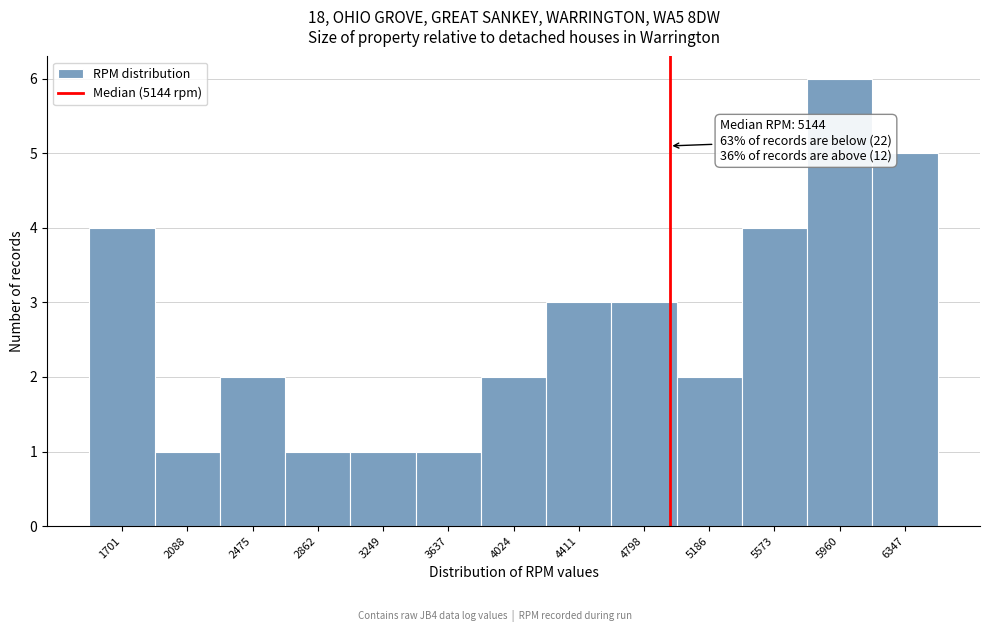

Reading left to right, what are all the values shown in this chart?

4	1	2	1	1	1	2	3	3	2	4	6	5